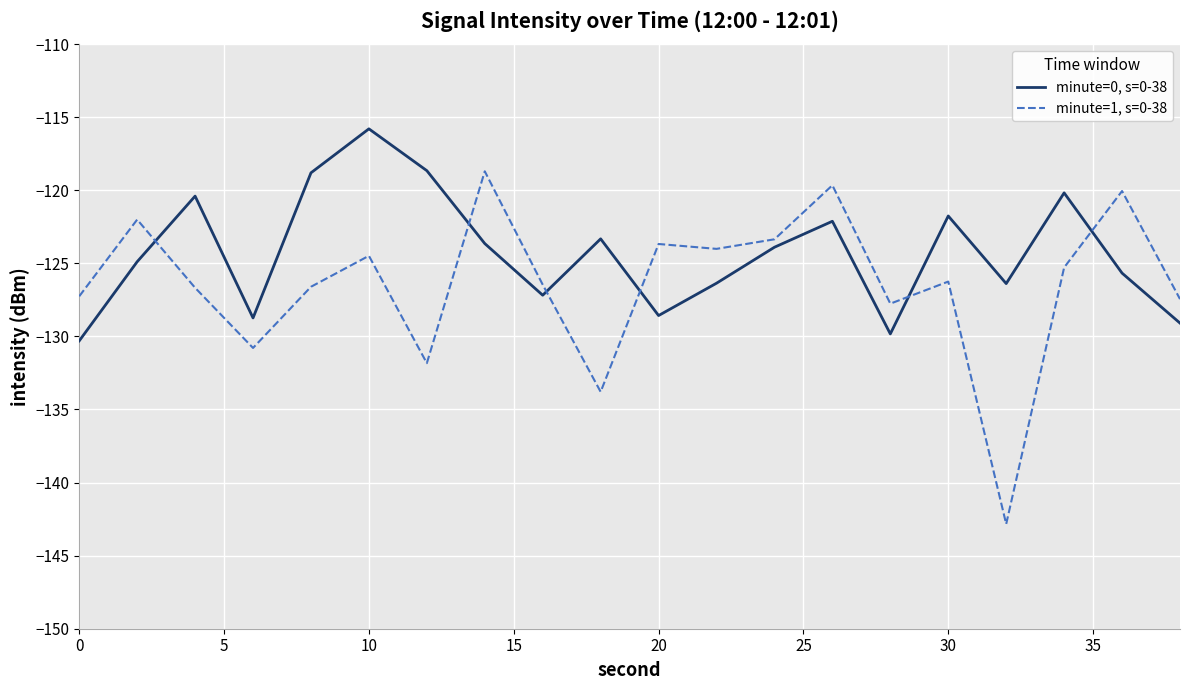

What are all the series names shown in the legend?

minute=0, s=0-38, minute=1, s=0-38